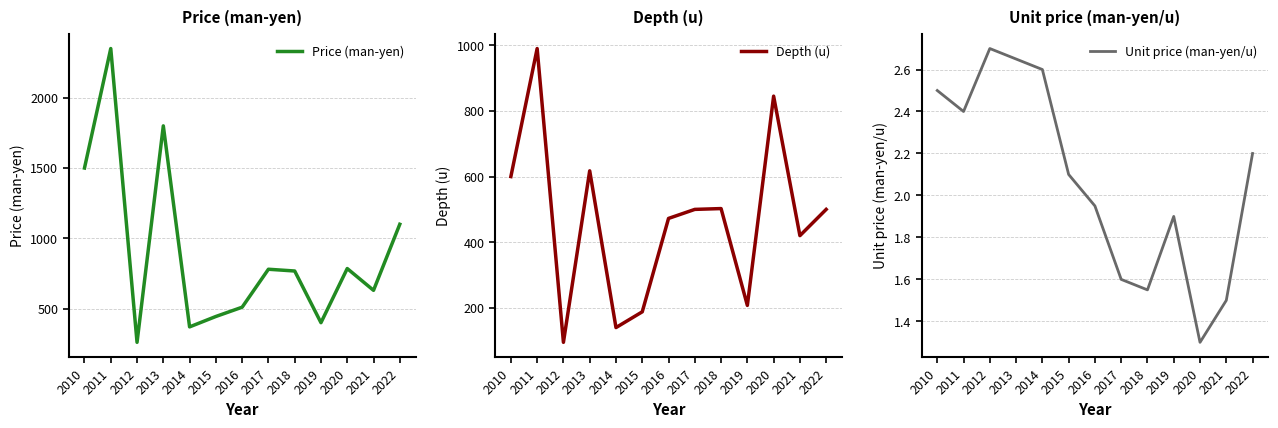

What is the lowest value of the Depth (u) series?

95.0